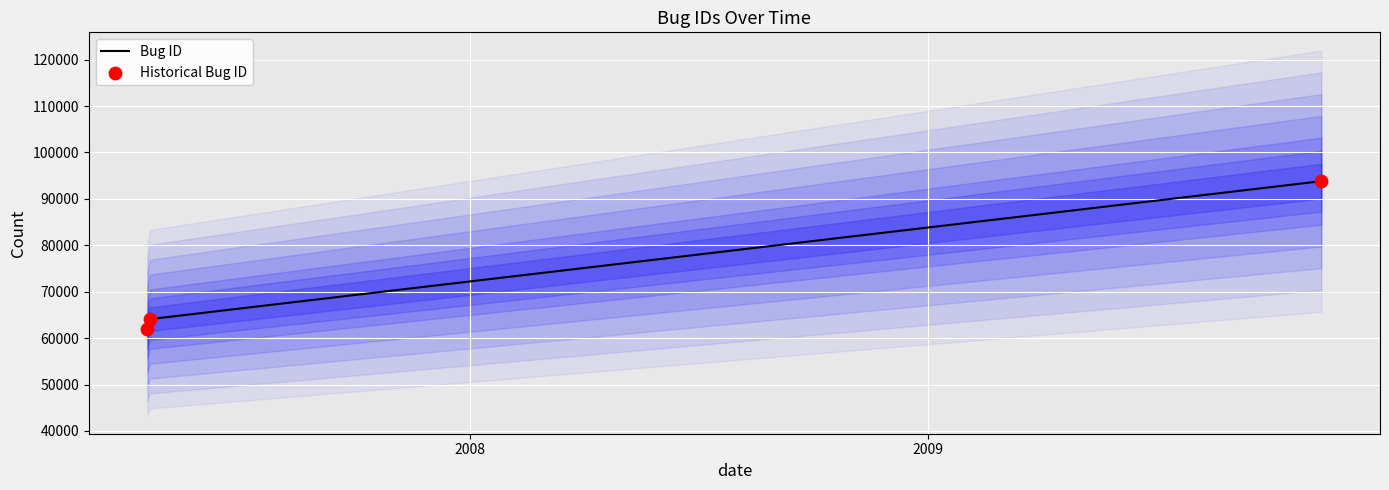

What are all the series names shown in the legend?

Bug ID, Historical Bug ID